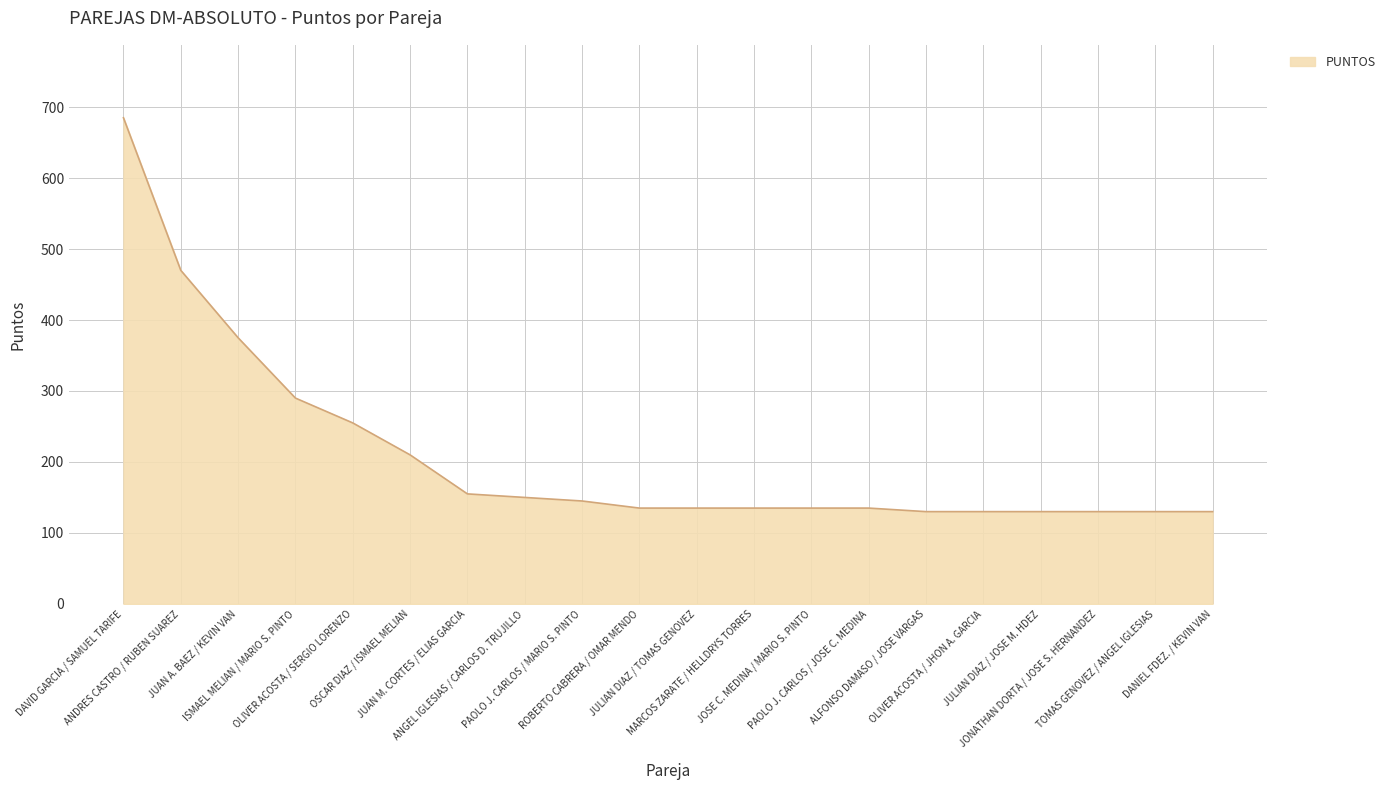

What is the difference between the maximum and minimum values?

555